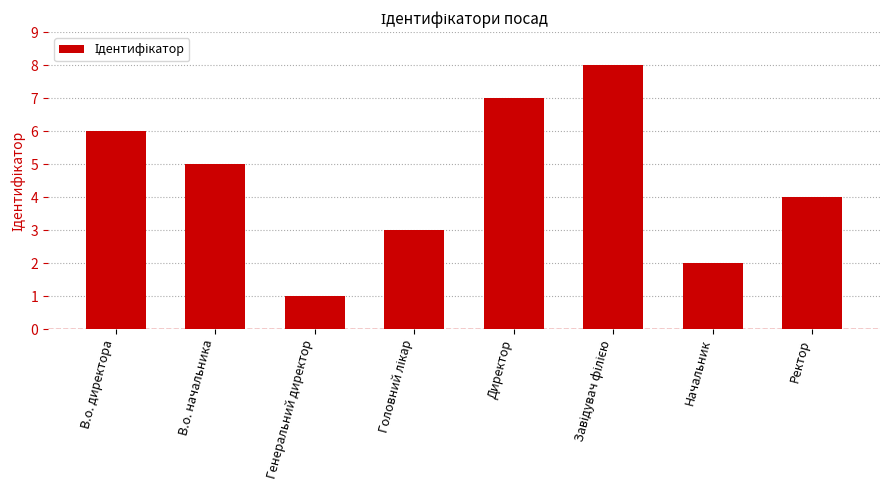

Is it true that the value at Ректор is 6?

False